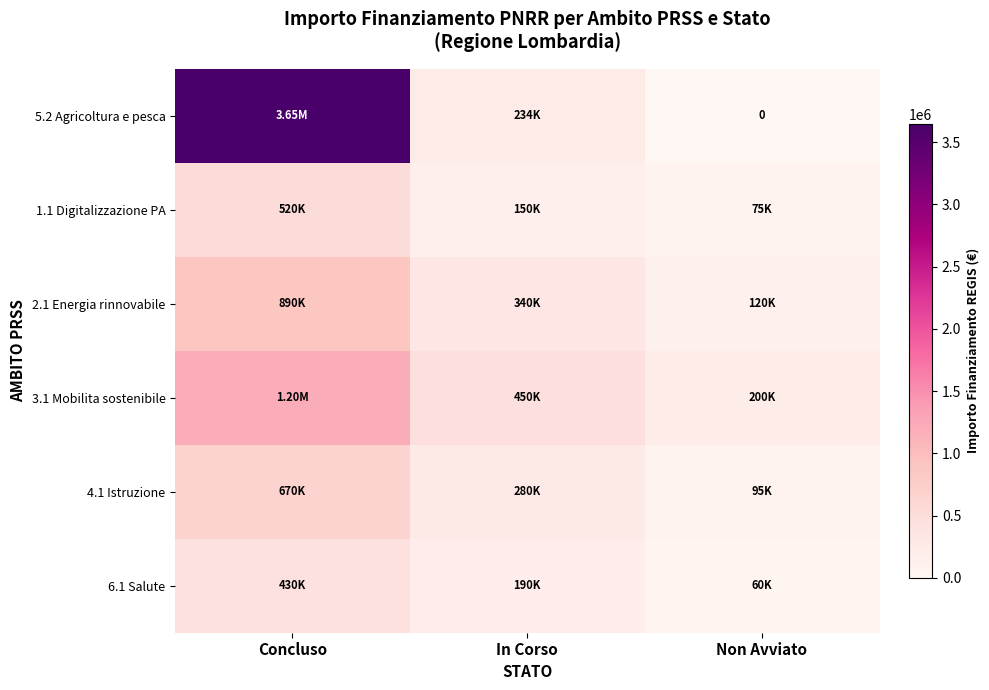

How many data points in 4.1 Istruzione are less than 280000?

1